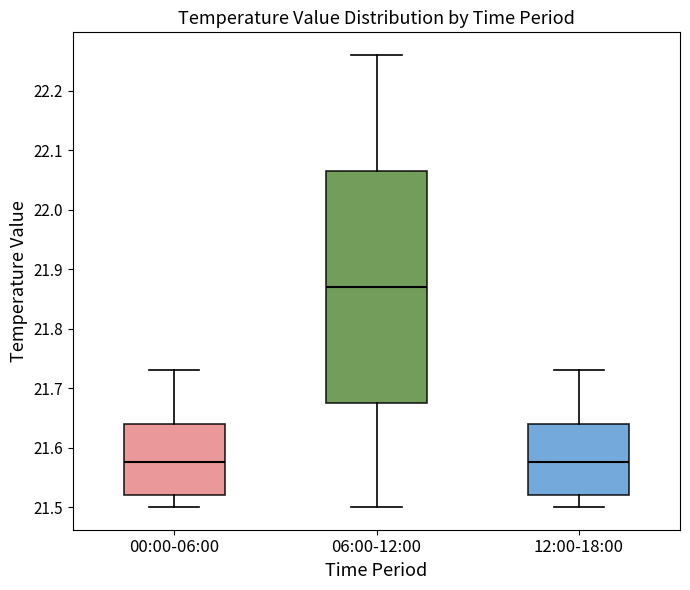

Where does the lower whisker of the box for 12:00-18:00 end on the y-axis? The values are not printed on the chart, so give them approximately, as read against the axis.

21.50